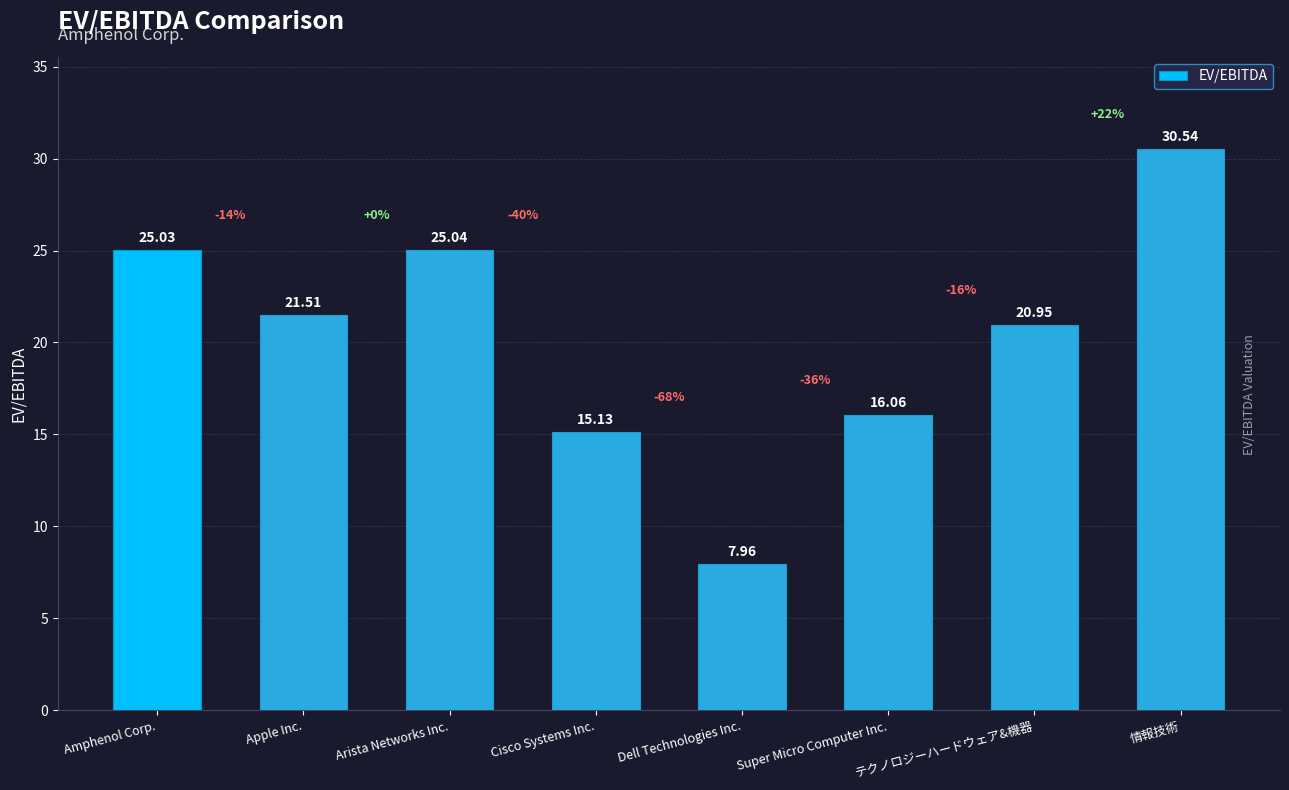

Which category has the lowest value across all series?

Dell Technologies Inc.